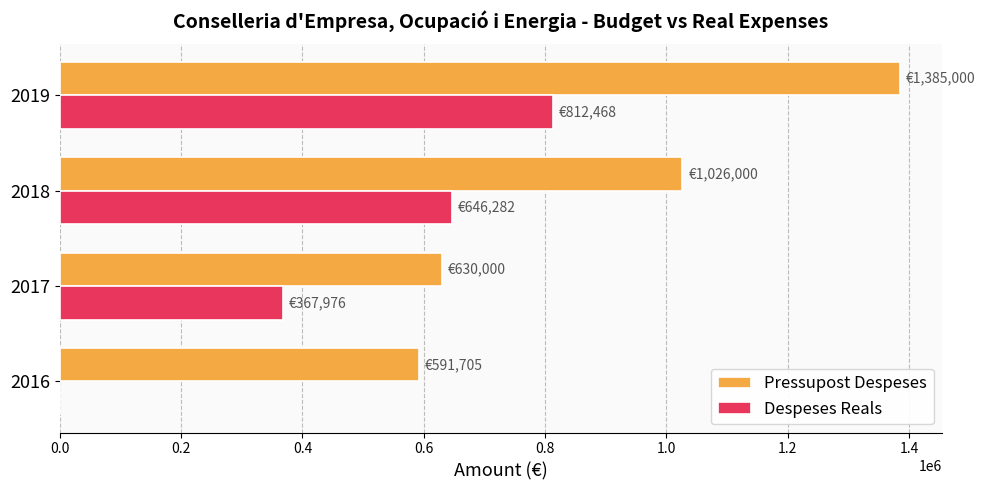

Between 2016 and 2019, which series saw the biggest shift?

Despeses Reals